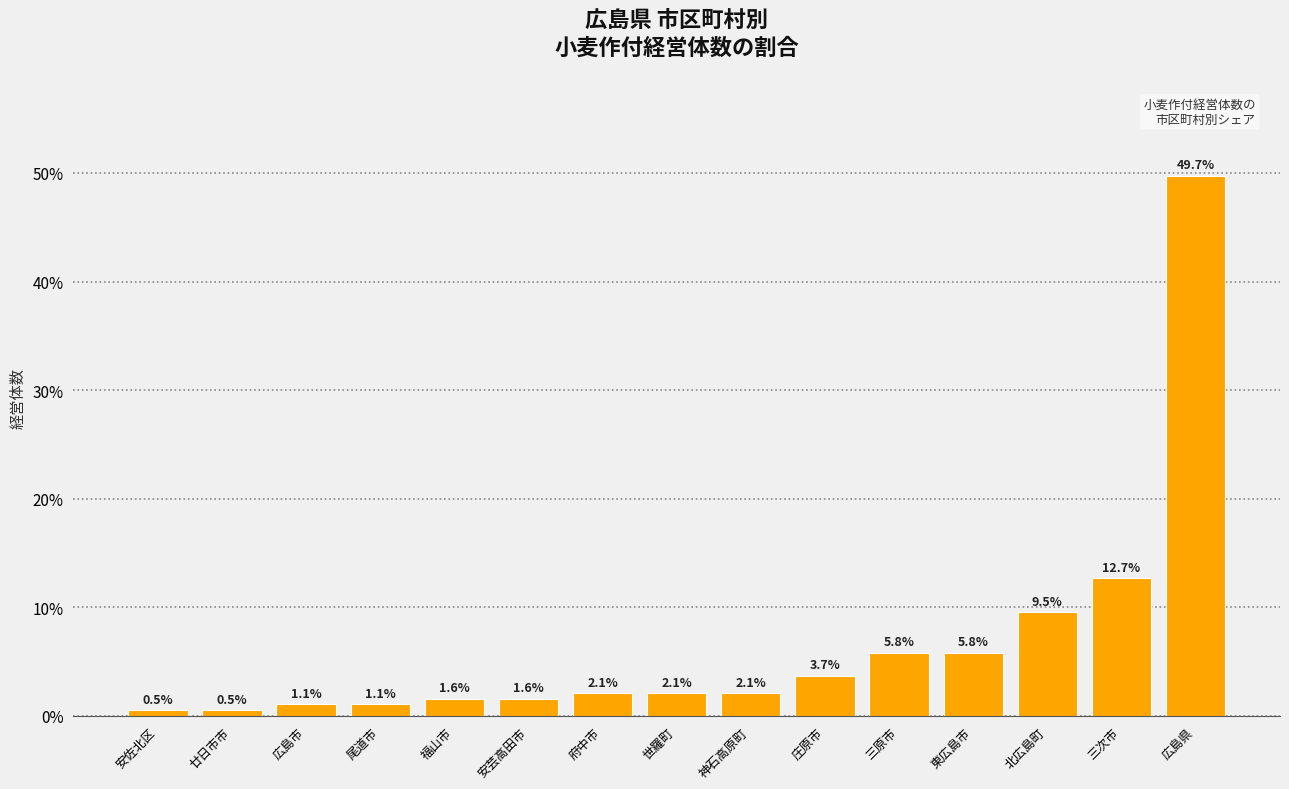

What is the label of the 3rd bar from the left?

広島市